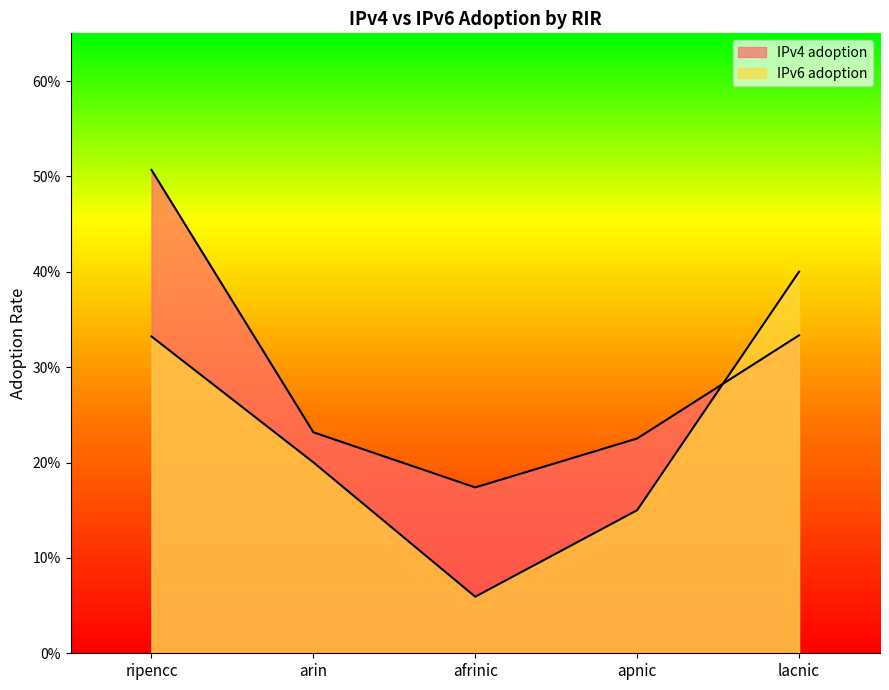

What are all the series names shown in the legend?

IPv4 adoption, IPv6 adoption